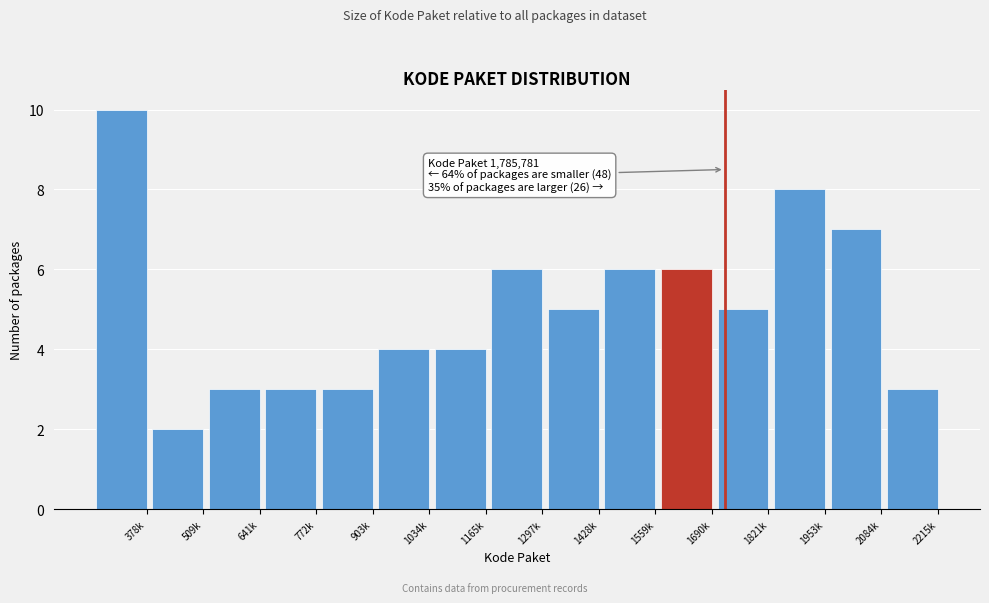

Reading left to right, extract all data points from this chart.

378k=10	509k=2	641k=3	772k=3	903k=3	1034k=4	1165k=4	1297k=6	1428k=5	1559k=6	1690k=6	1821k=5	1953k=8	2084k=7	2215k=3